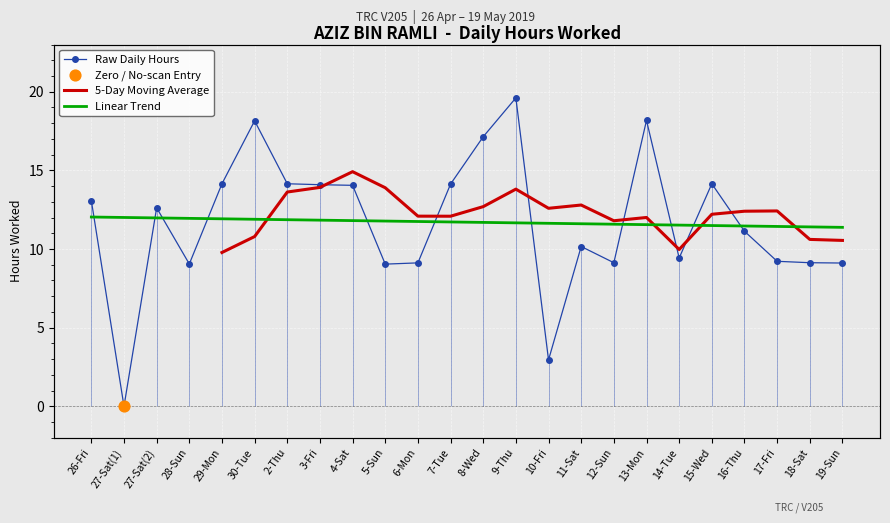

Which series has the widest spread of Y values?

Raw Daily Hours